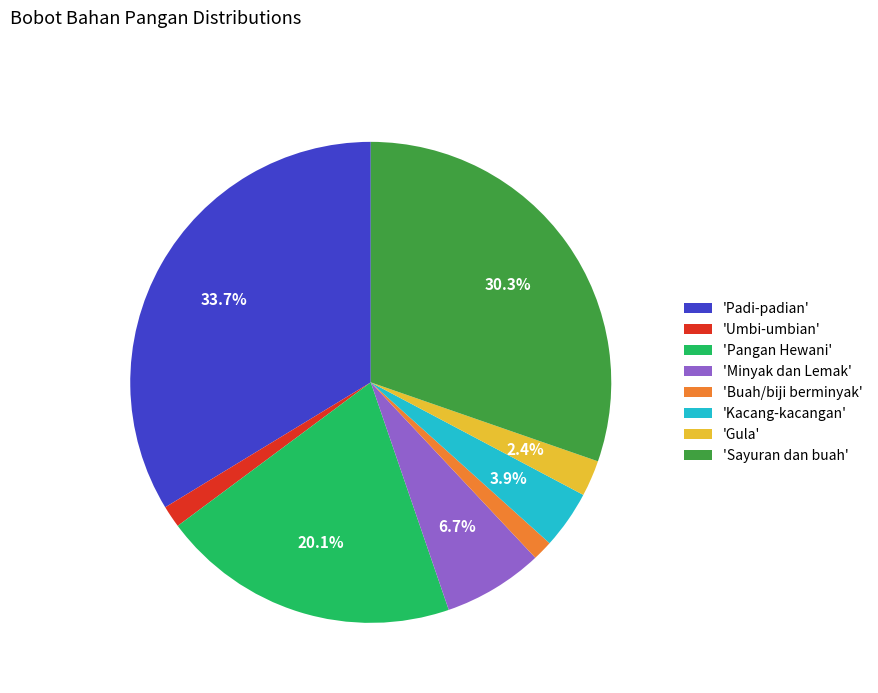

To the nearest percent, what is the average slice percentage?

12%